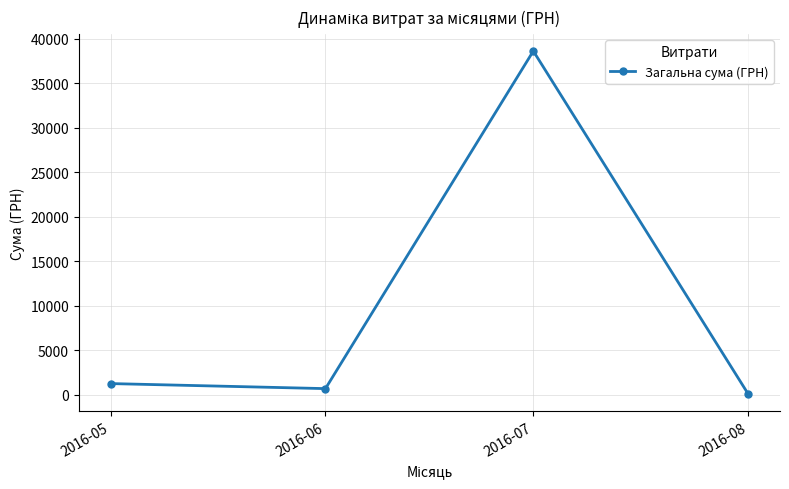

Reading left to right, transcribe all the data shown in this chart.

2016-05=1237.0	2016-06=670.0	2016-07=38611.6	2016-08=77.4